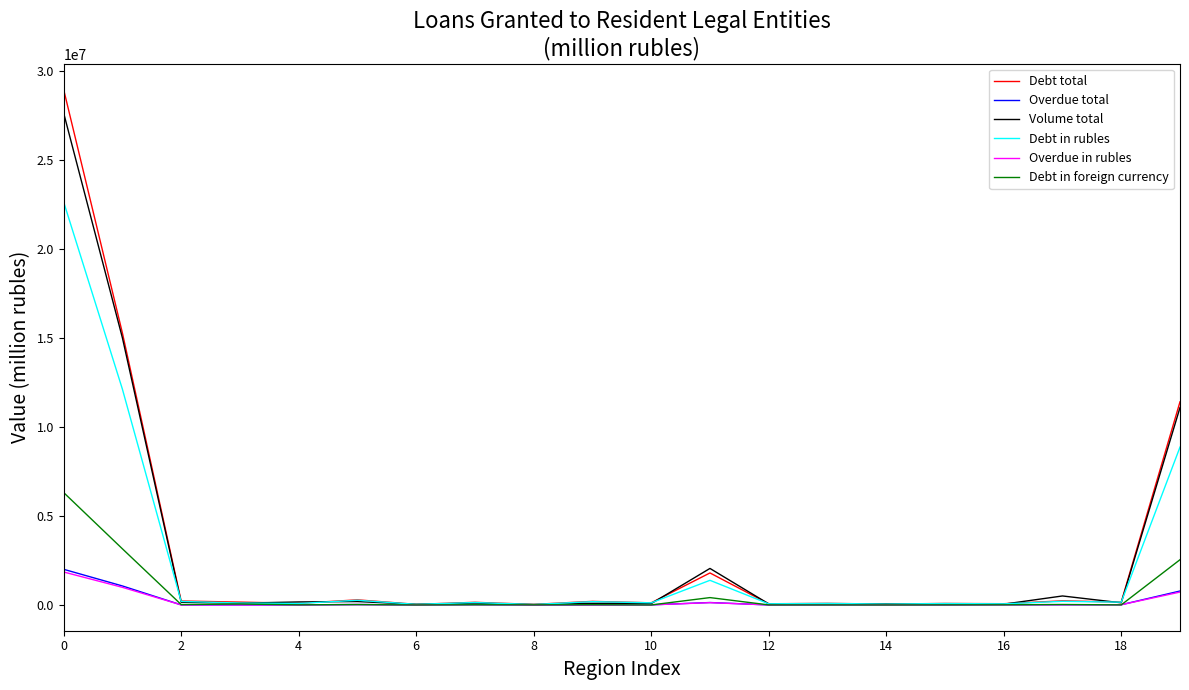

What is the maximum value for Overdue total?

2003114